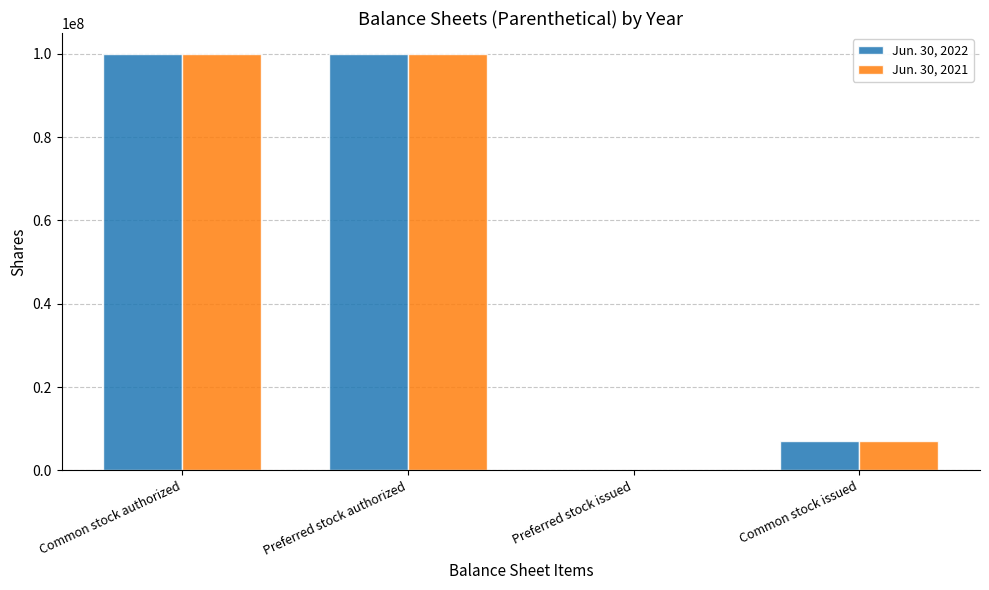

Is it true that Jun. 30, 2021 equals 167654742 at Preferred stock authorized?

False